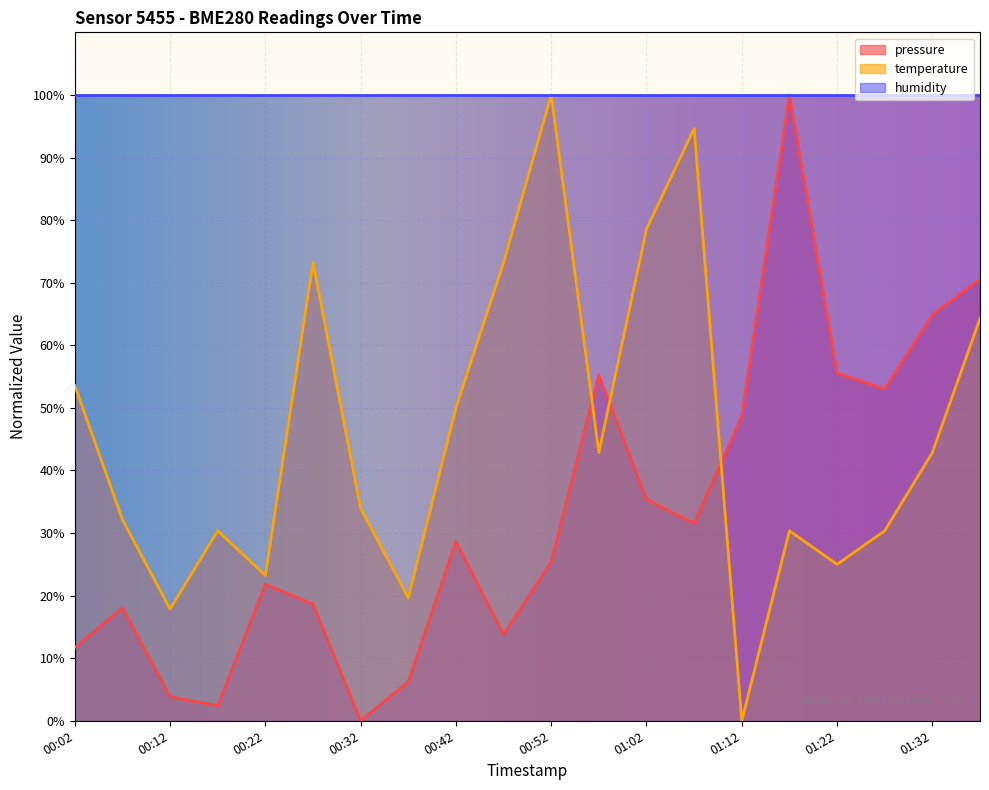

How many data points does each series have?

20